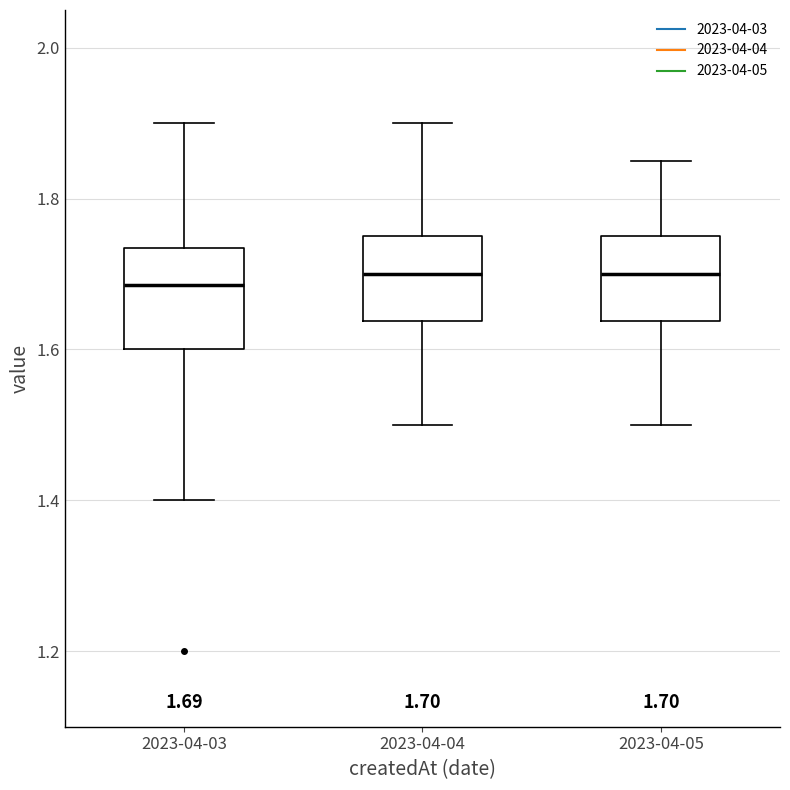

Comparing the boxes themselves (not the whiskers), which one is the tallest?

2023-04-03